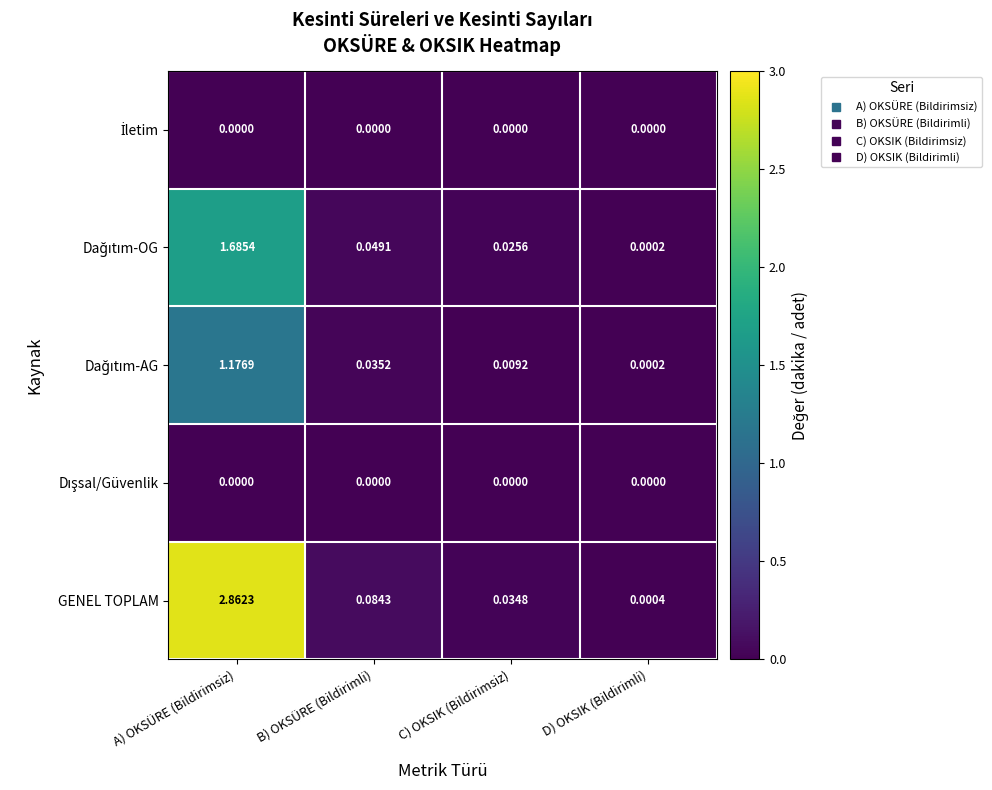

Rank the categories by GENEL TOPLAM value from lowest to highest.

D) OKSIK (Bildirimli), C) OKSIK (Bildirimsiz), B) OKSÜRE (Bildirimli), A) OKSÜRE (Bildirimsiz)